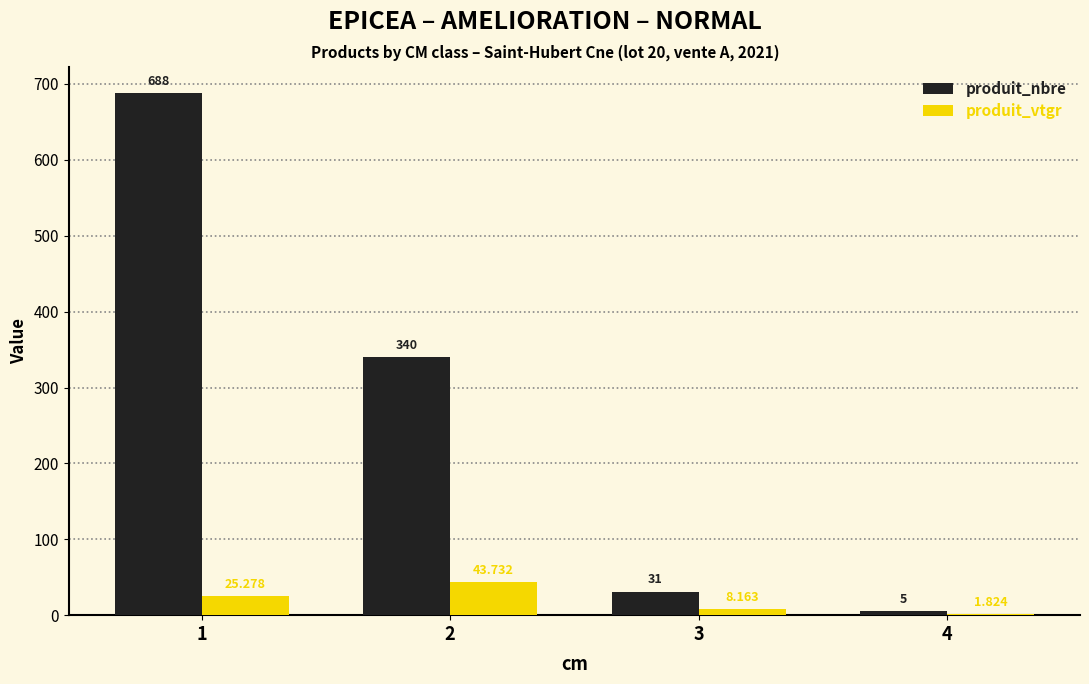

Are the bars grouped side by side (vs. stacked)?

Yes